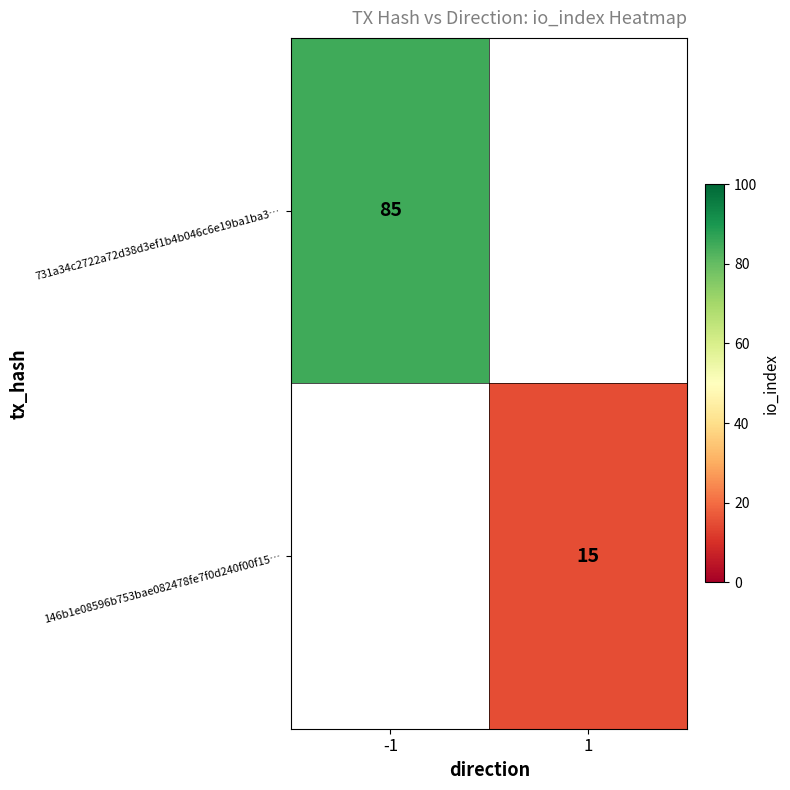

The value of 146b1e08596b753bae082478fe7f0d240f00f15… at 1 is 6. True or false?

False